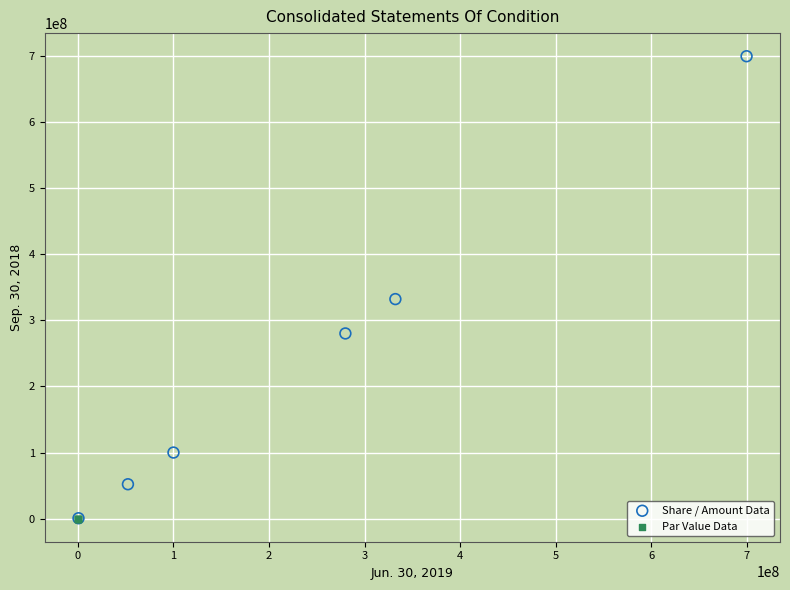

Which series has the widest spread of Y values?

Share / Amount Data